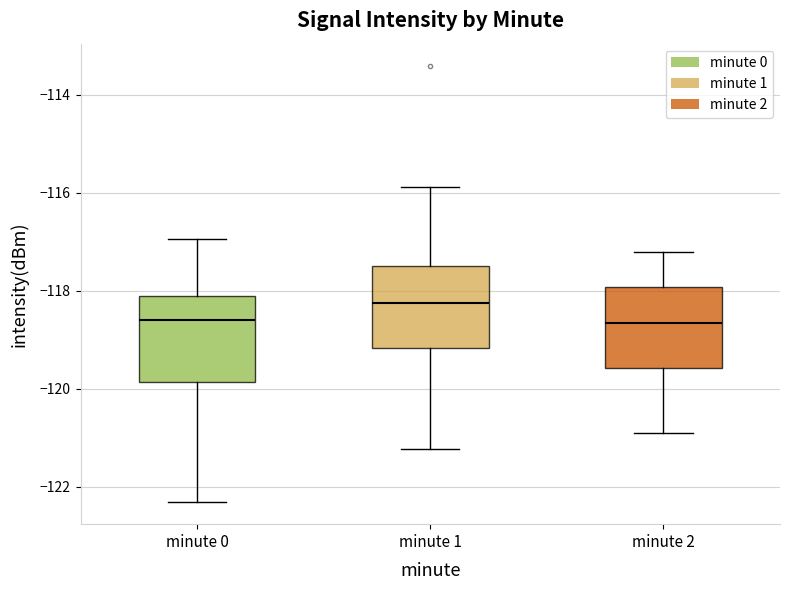

Reading left to right, transcribe this box plot: for each box, give where its median line is, the range the box spans, and where its two whiskers end, as read against the y-axis. The values are not printed on the chart, so give them approximately, as read against the axis.

minute 0: median -118.6, box -119.8 to -118.0, whiskers -122.4 to -117.0
minute 1: median -118.2, box -119.2 to -117.6, whiskers -121.2 to -115.8
minute 2: median -118.6, box -119.6 to -118.0, whiskers -120.8 to -117.2